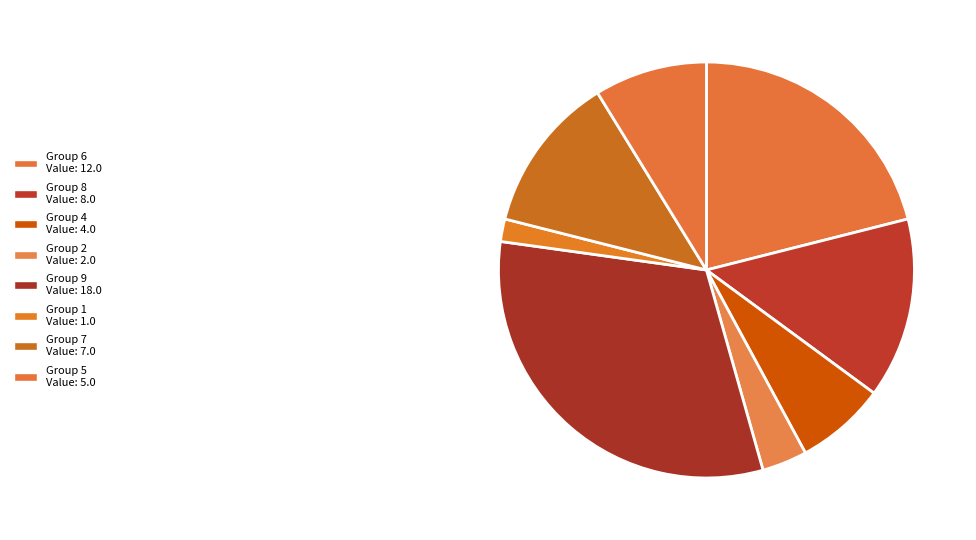

How many segments does this pie chart have?

8